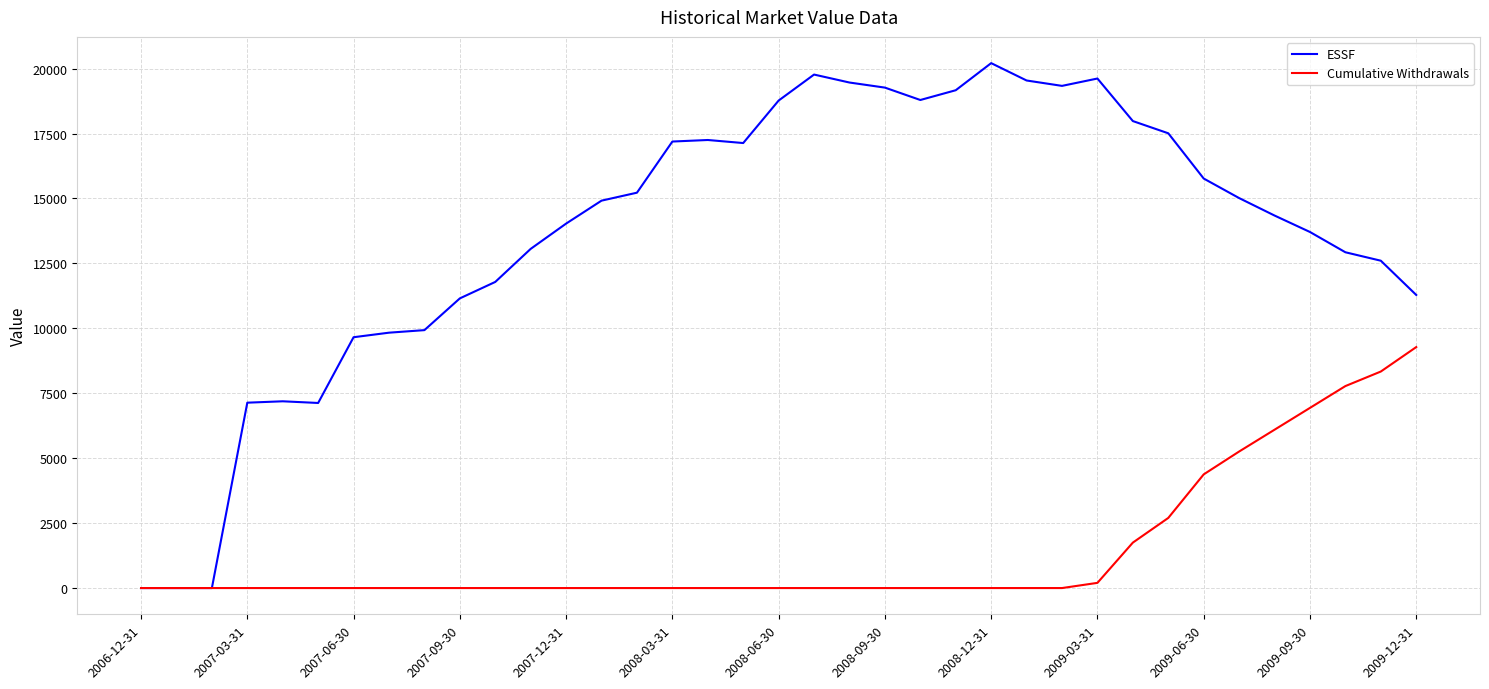

What are all the series names shown in the legend?

ESSF, Cumulative Withdrawals